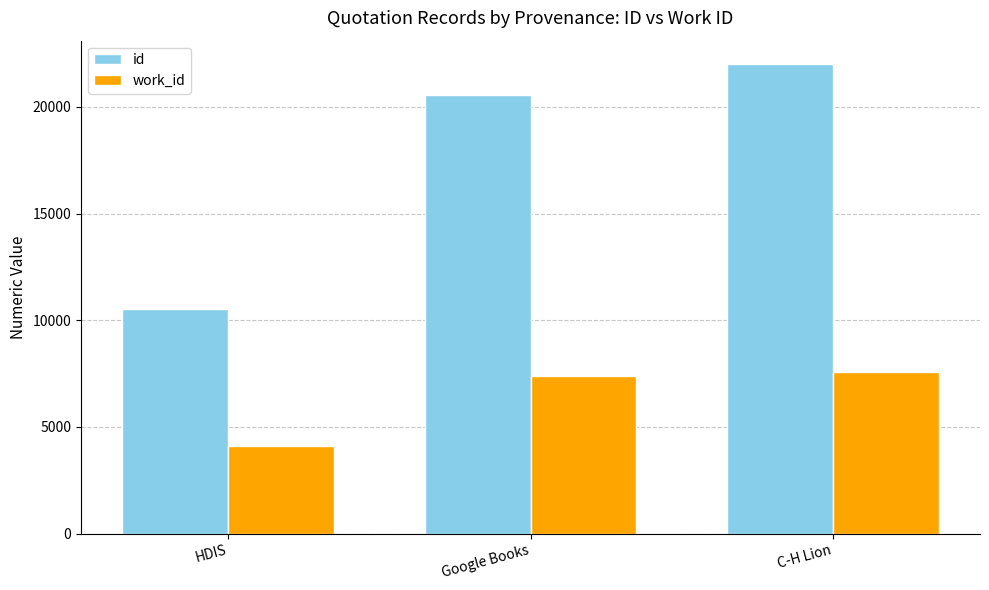

Are the bars horizontal?

No